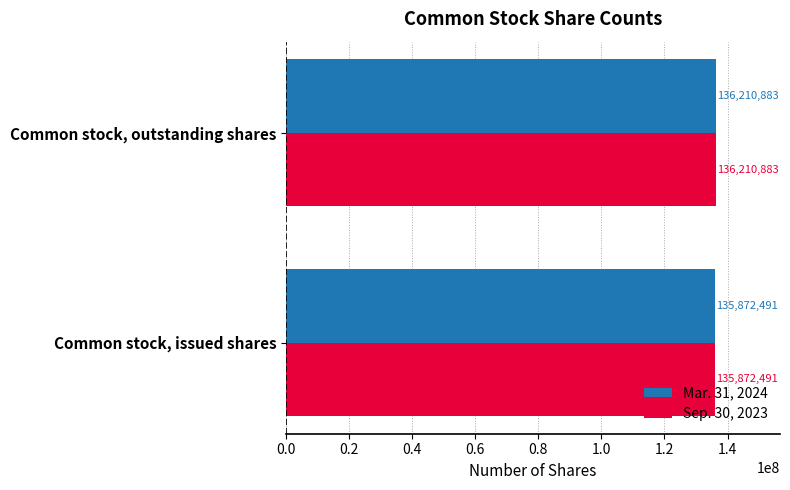

Where is Mar. 31, 2024 nearest to the value 136041687?

Common stock, issued shares